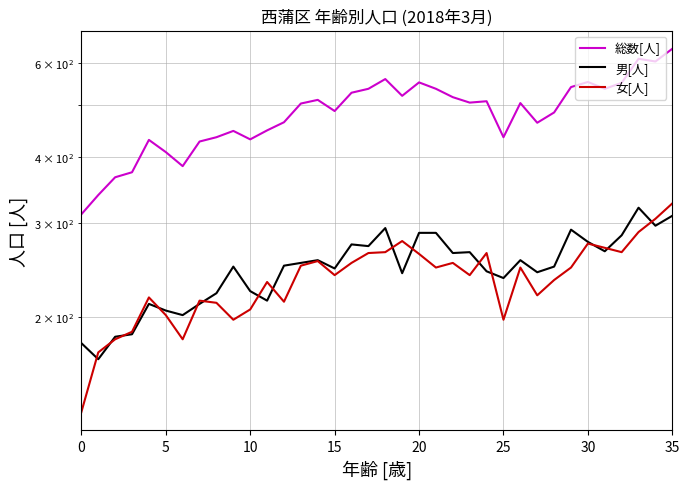

Which has a higher value, 17 or 30?

17